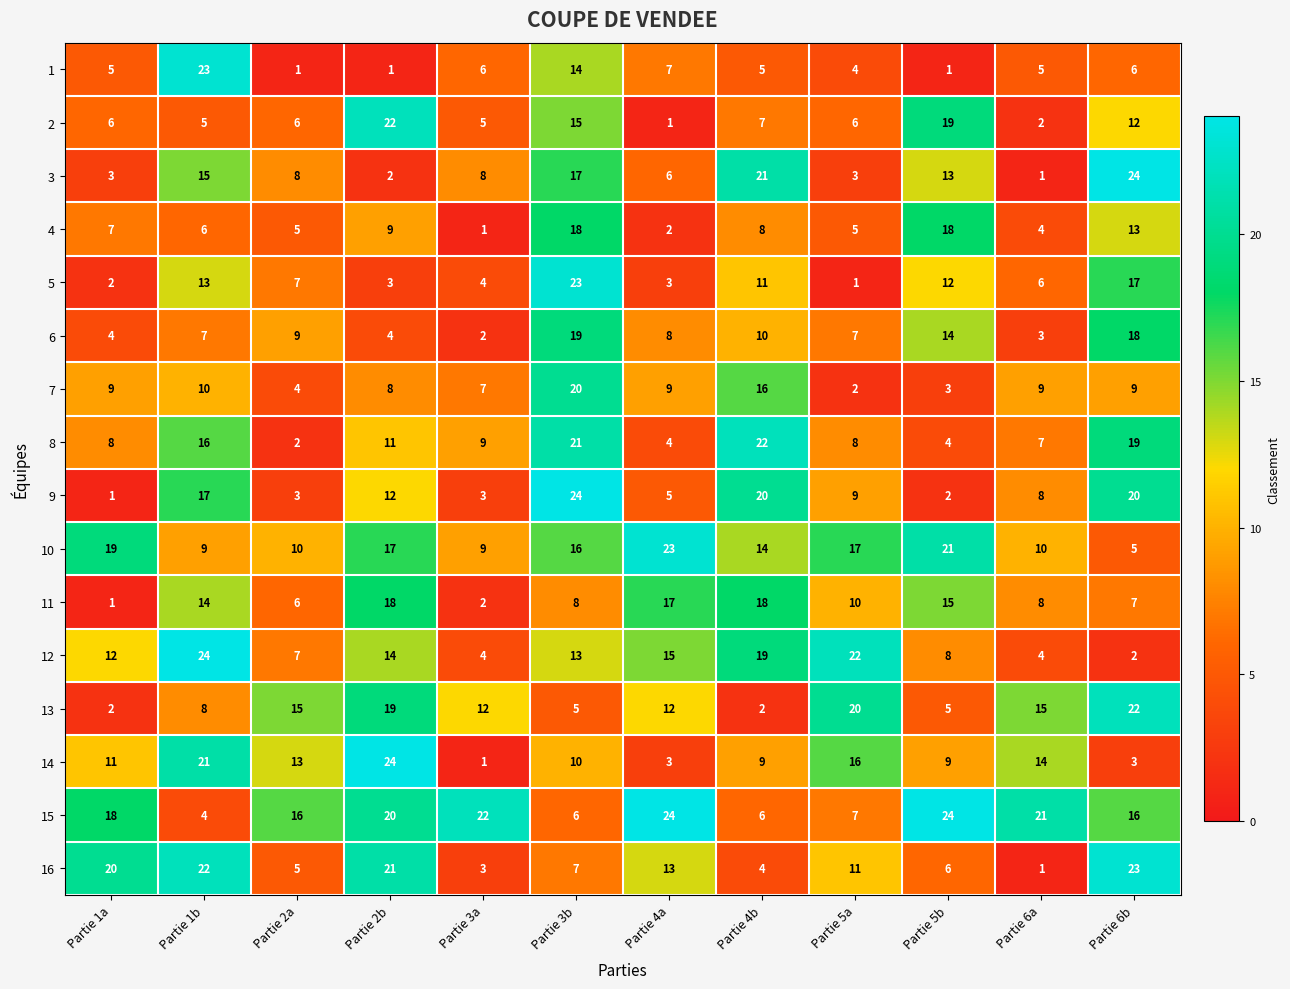

At which label does 16 reach its minimum?

Partie 6a